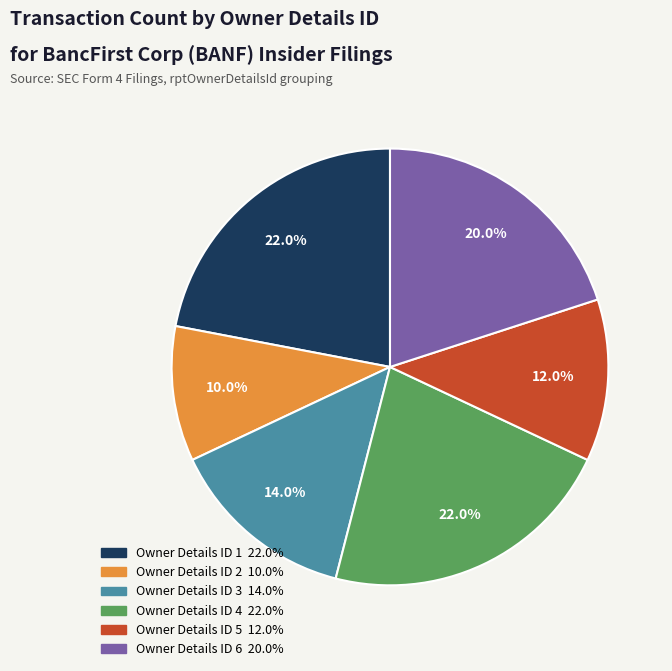

Does any single category account for the majority?

No